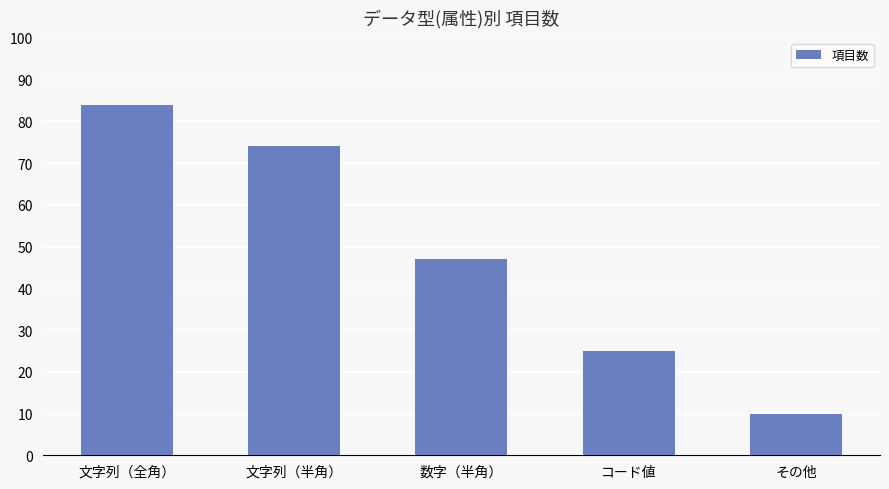

True or false: the data shows 25 at コード値.

True